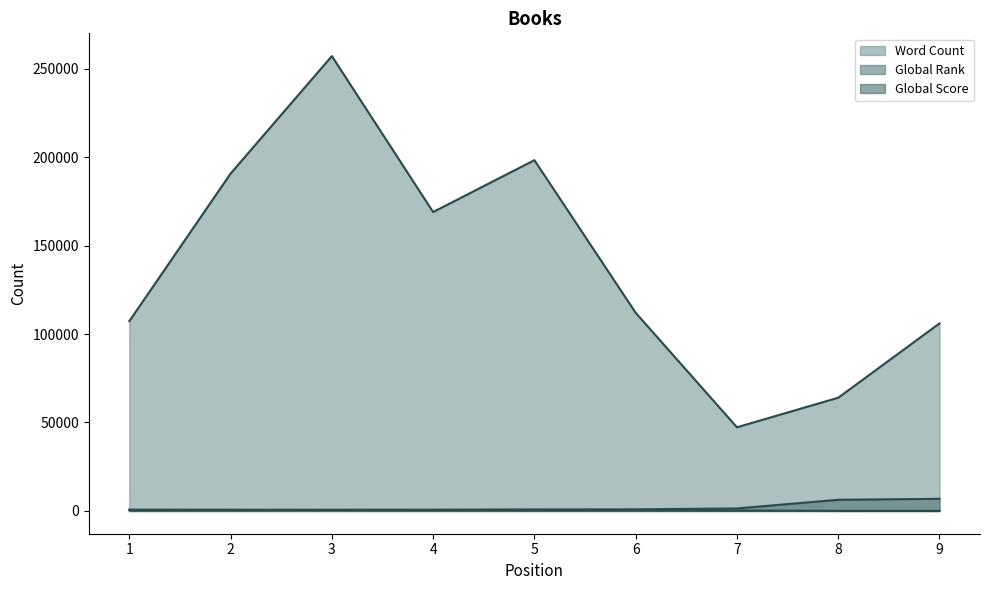

True or false: Global Score and Global Rank cross at least once.

True